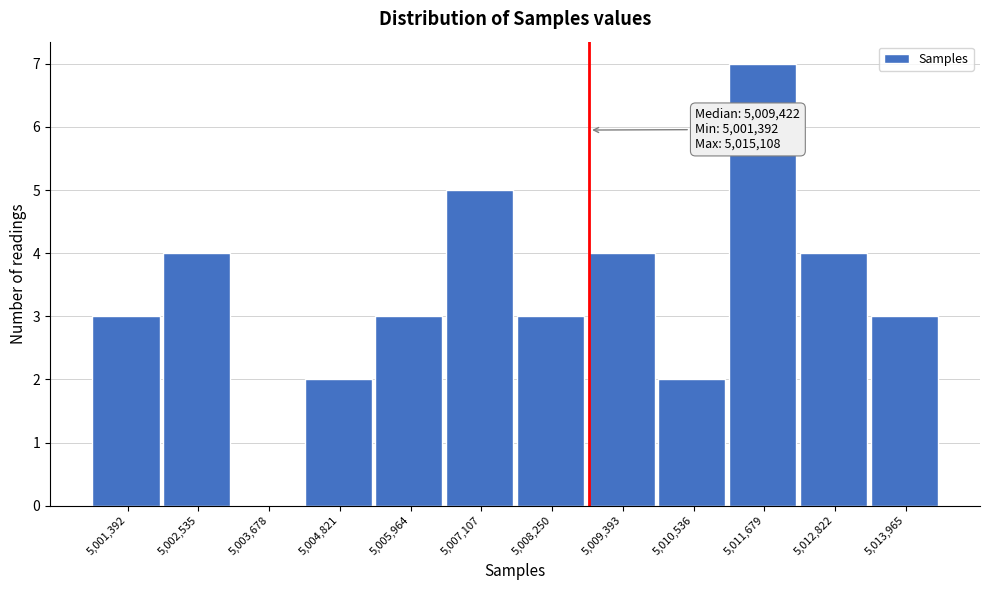

Reading right to left, what are all the values shown in this chart?

5,013,965=3	5,012,822=4	5,011,679=7	5,010,536=2	5,009,393=4	5,008,250=3	5,007,107=5	5,005,964=3	5,004,821=2	5,003,678=0	5,002,535=4	5,001,392=3